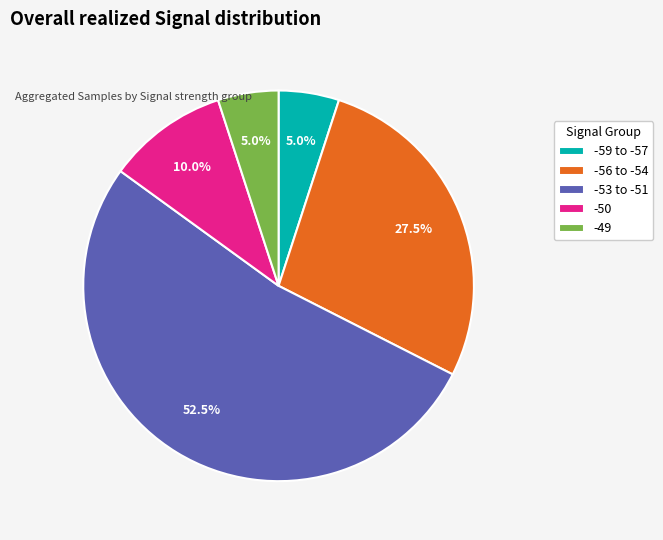

How much of the chart is everything except -59 to -57?

95.0%